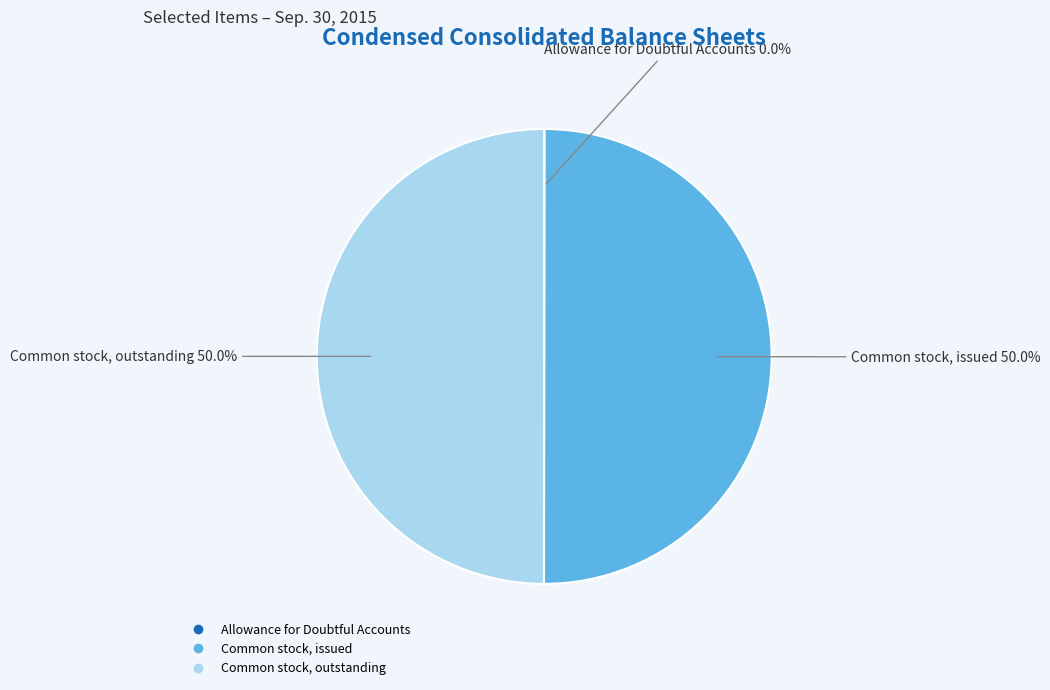

Combined, what portion of the pie is Common stock, outstanding and Common stock, issued?

100.0%